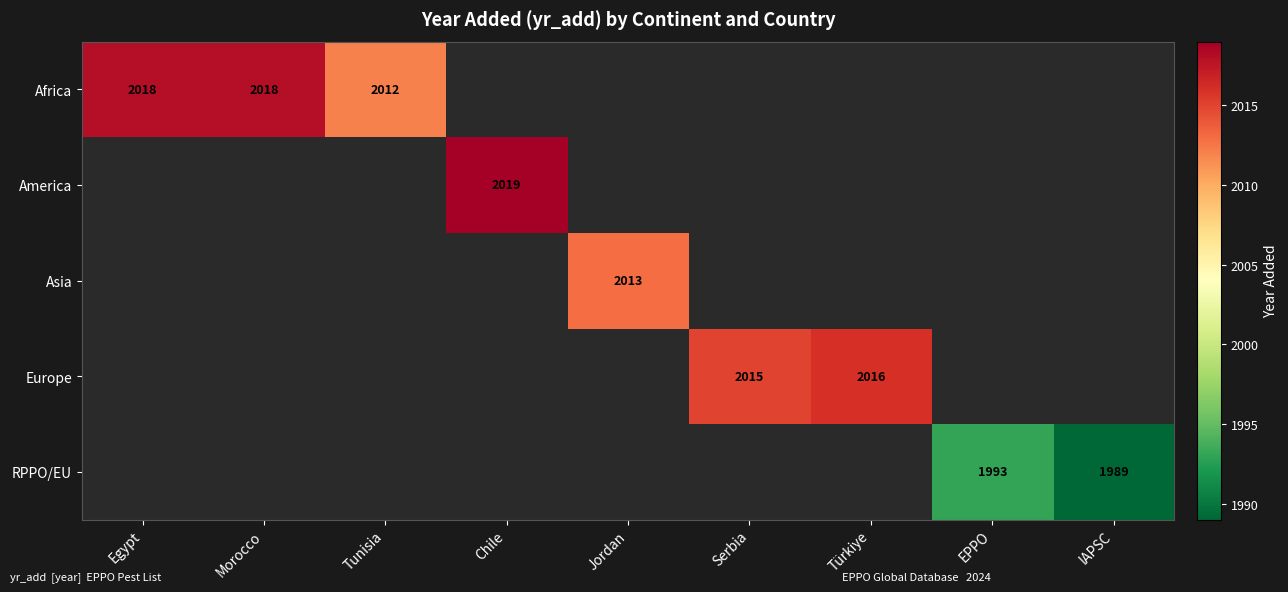

The RPPO/EU series shows 1989 at IAPSC. True or false?

True